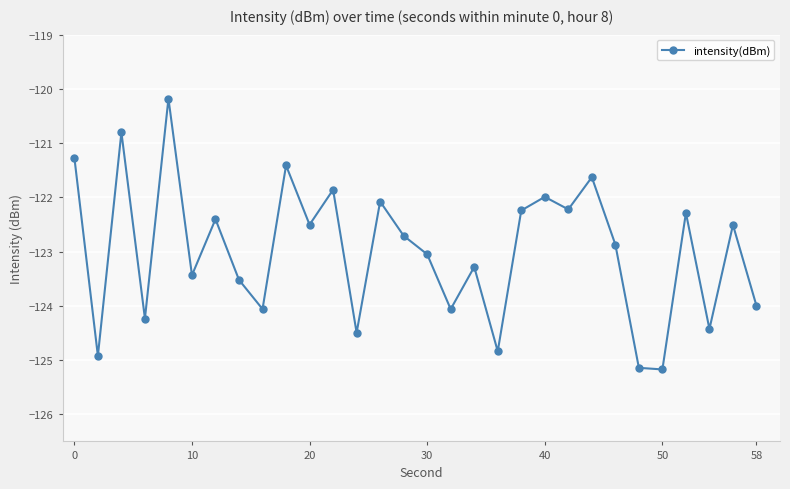

Does the chart display data point markers on the line(s)?

Yes